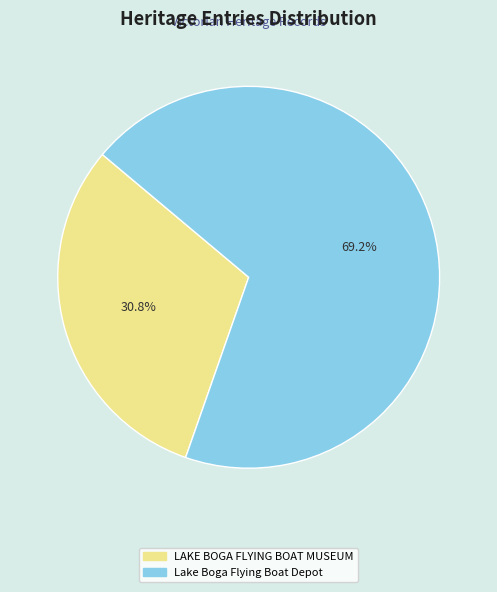

Does LAKE BOGA FLYING BOAT MUSEUM represent more than half of the total?

No